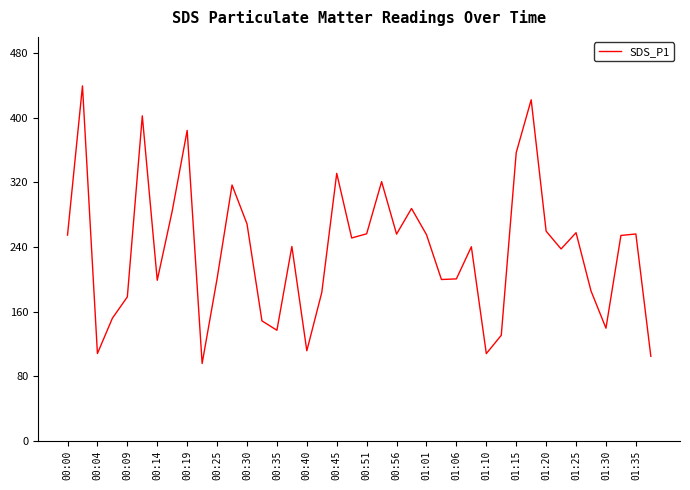

How many interior local peaks (higher than both neighbors) does the data have?

12